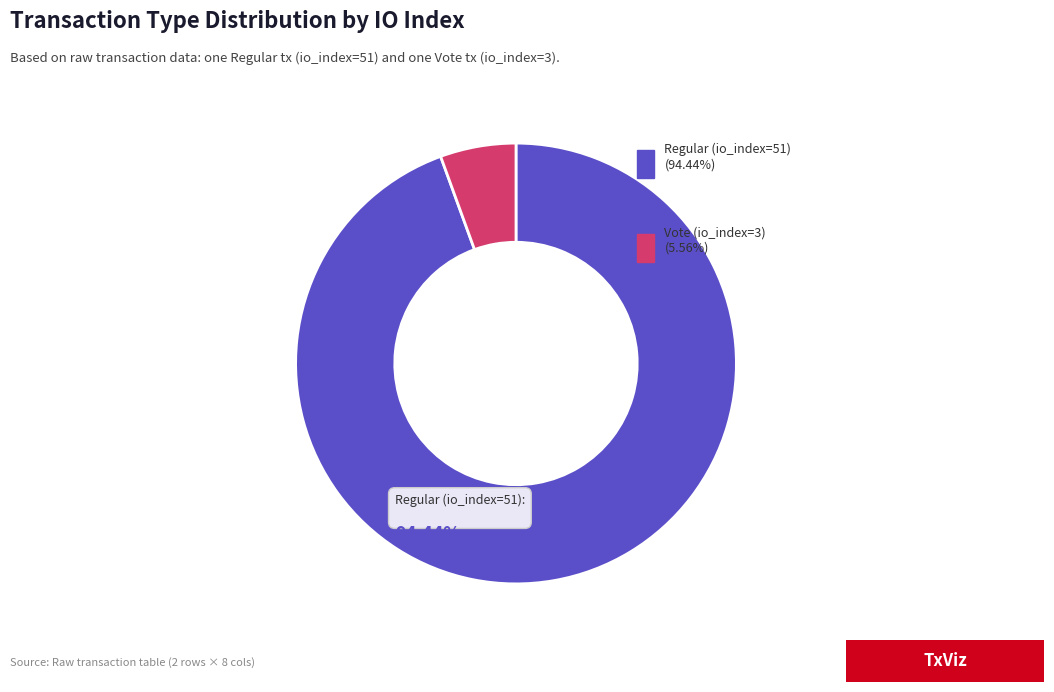

Is there any slice that represents more than half of the pie?

Yes